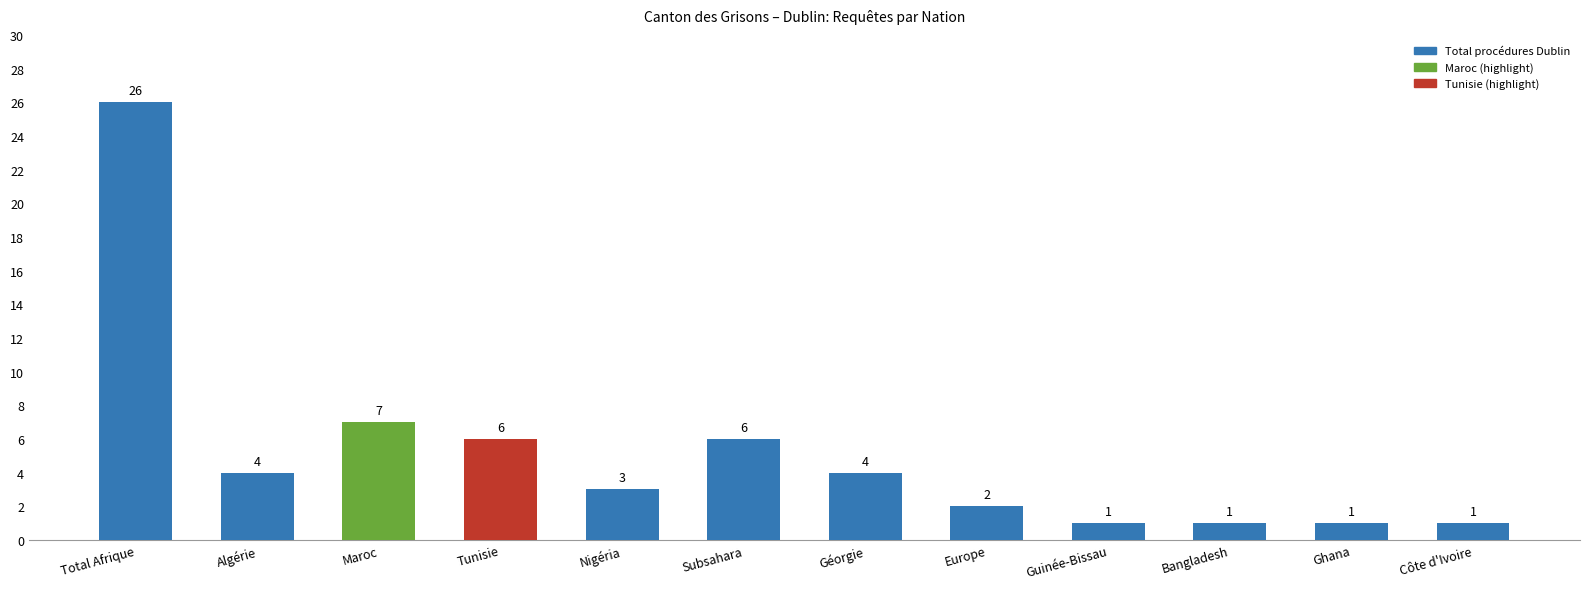

The chart shows a value of 1 at Ghana. True or false?

True